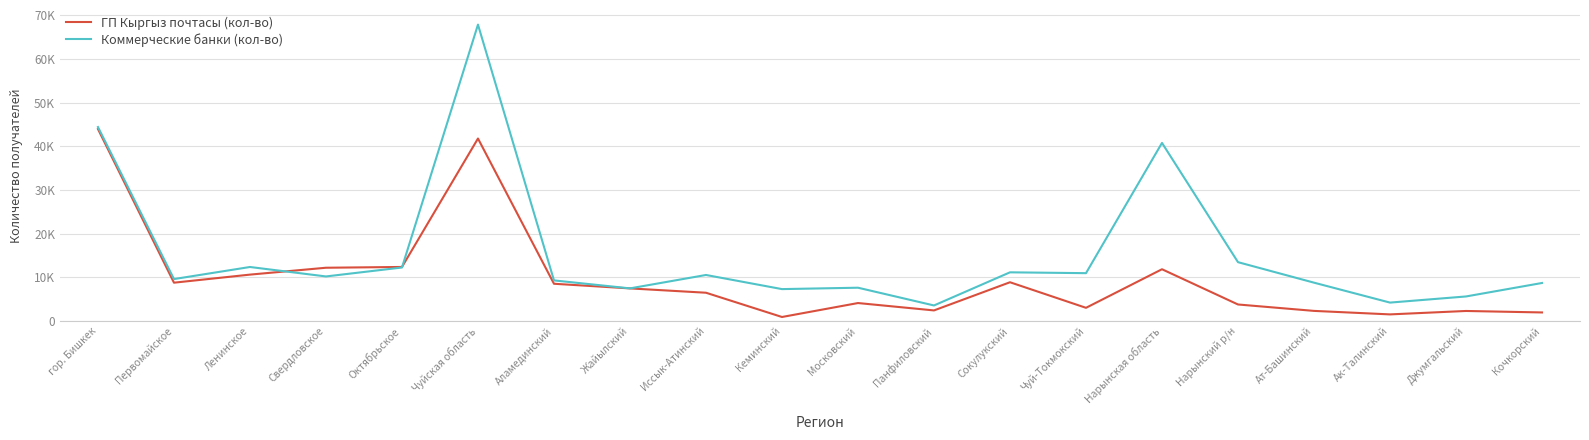

What is the maximum value for Коммерческие банки (кол-во)?

67898